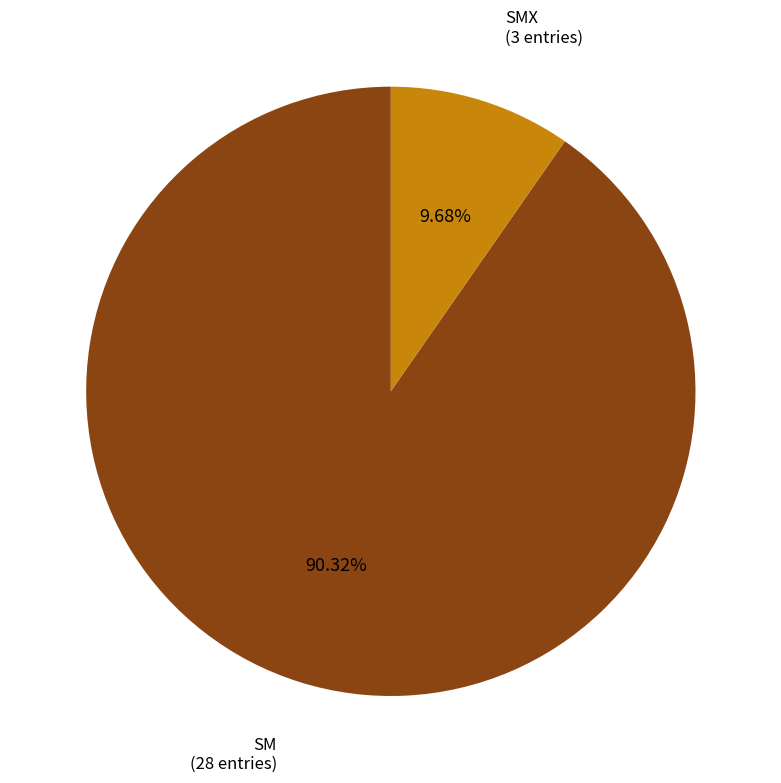

What portion of the pie excludes SM?

9.7%